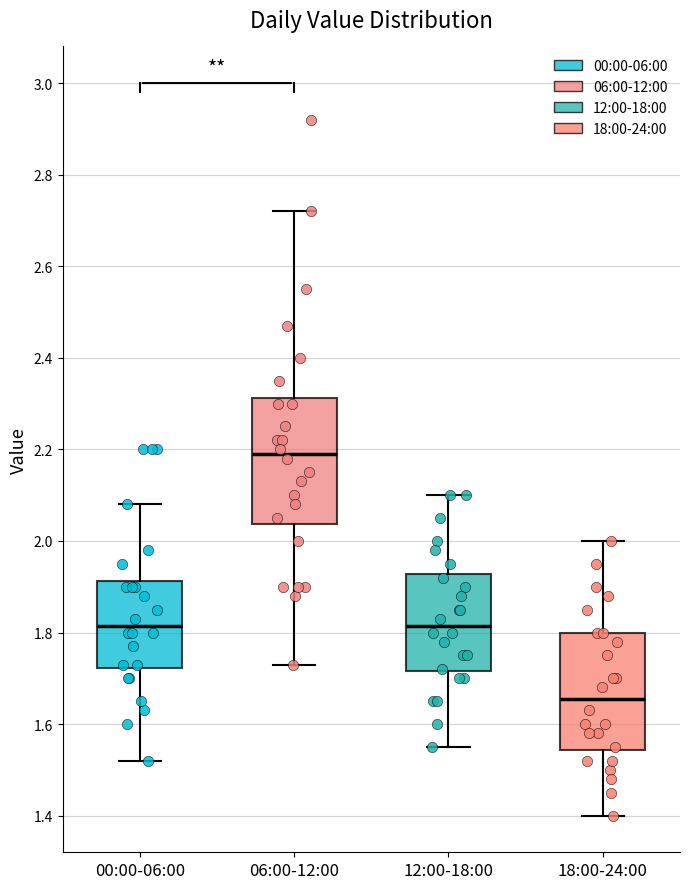

Reading left to right, read every box against the y-axis: the position of its median line, the range the box covers, and the ends of its whiskers. The values are not printed on the chart, so give them approximately, as read against the axis.

00:00-06:00: median 1.82, box 1.72 to 1.92, whiskers 1.52 to 2.08
06:00-12:00: median 2.20, box 2.04 to 2.32, whiskers 1.74 to 2.72
12:00-18:00: median 1.82, box 1.72 to 1.92, whiskers 1.56 to 2.10
18:00-24:00: median 1.66, box 1.54 to 1.80, whiskers 1.40 to 2.00